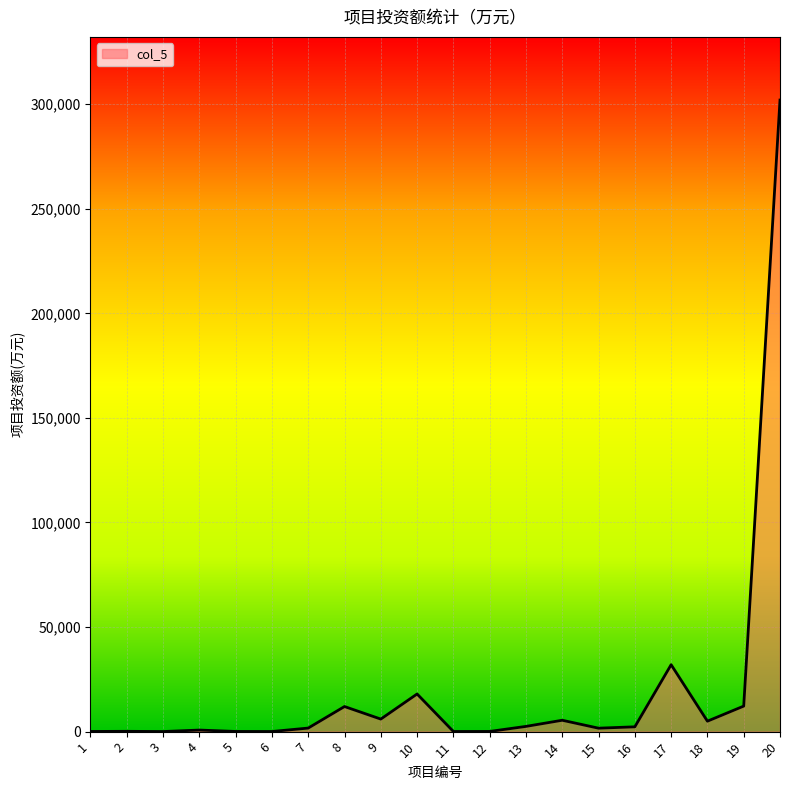

Is it true that the value at 20 is 301955.5?

True